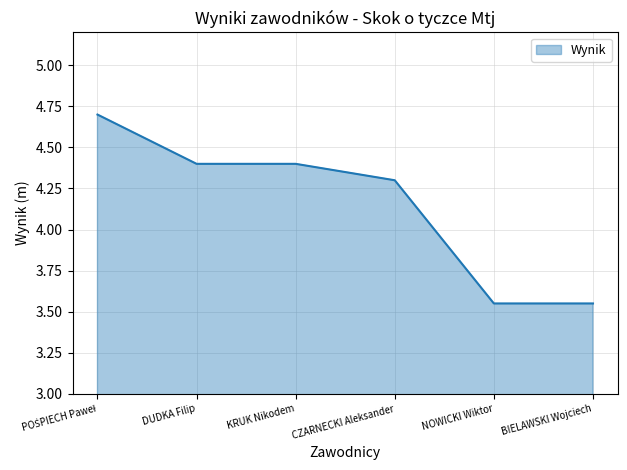

True or false: there are more than 1 points higher than both neighbors.

False